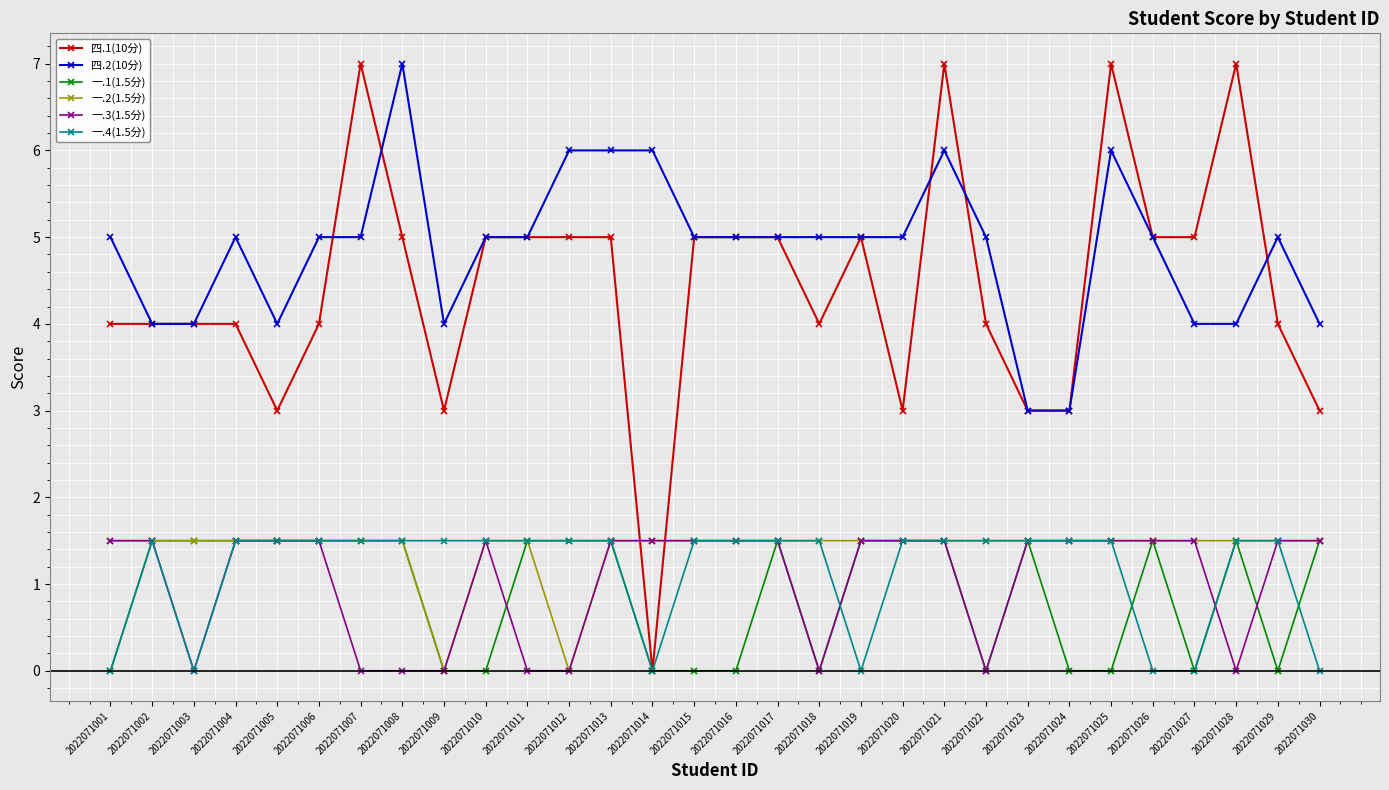

True or false: 一.2(1.5分) and 四.2(10分) cross at least once.

False